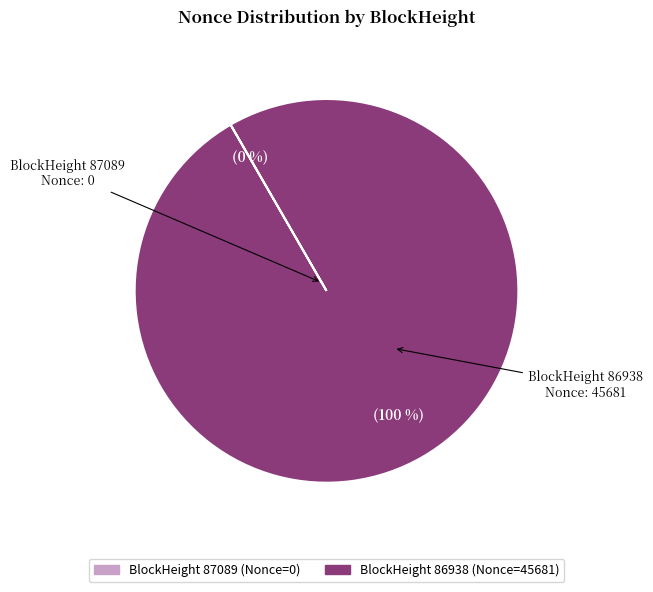

To the nearest percent, what is the difference between the largest and smallest slice percentages?

100%